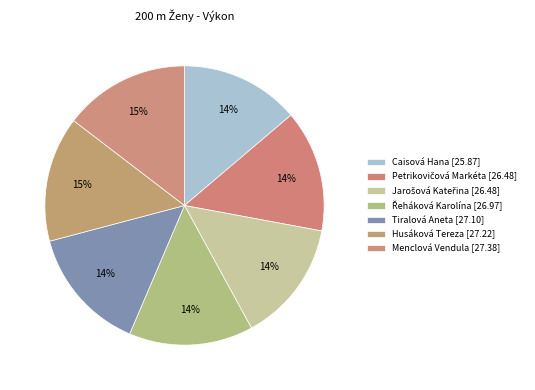

What is the change in value from Petrikovičová Markéta to Menclová Vendula?

+0.9